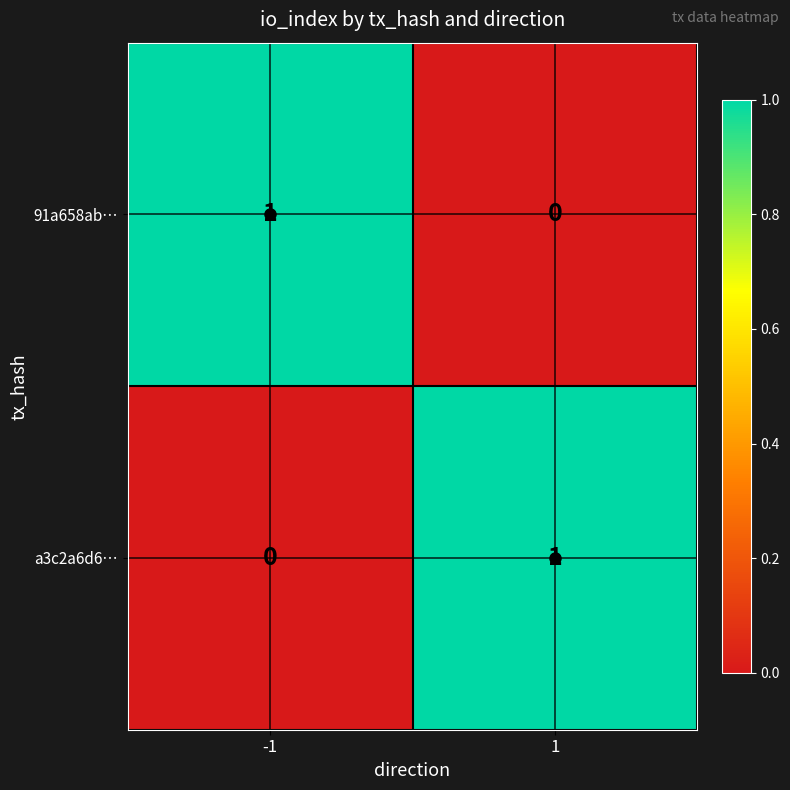

List the labels in order of 91a658ab… value, largest first.

-1, 1